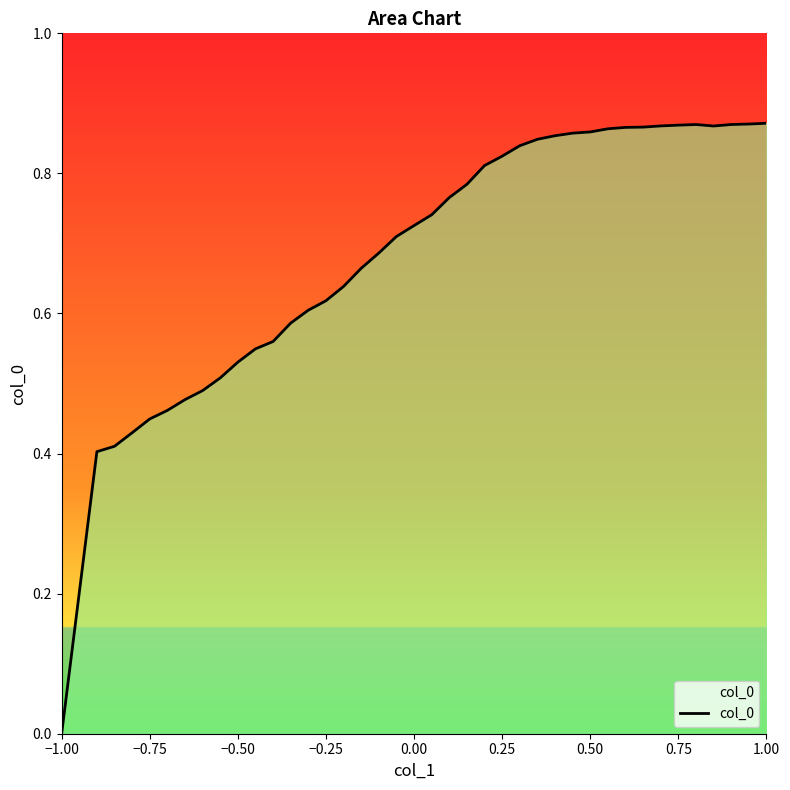

How many values exceed 0?

39